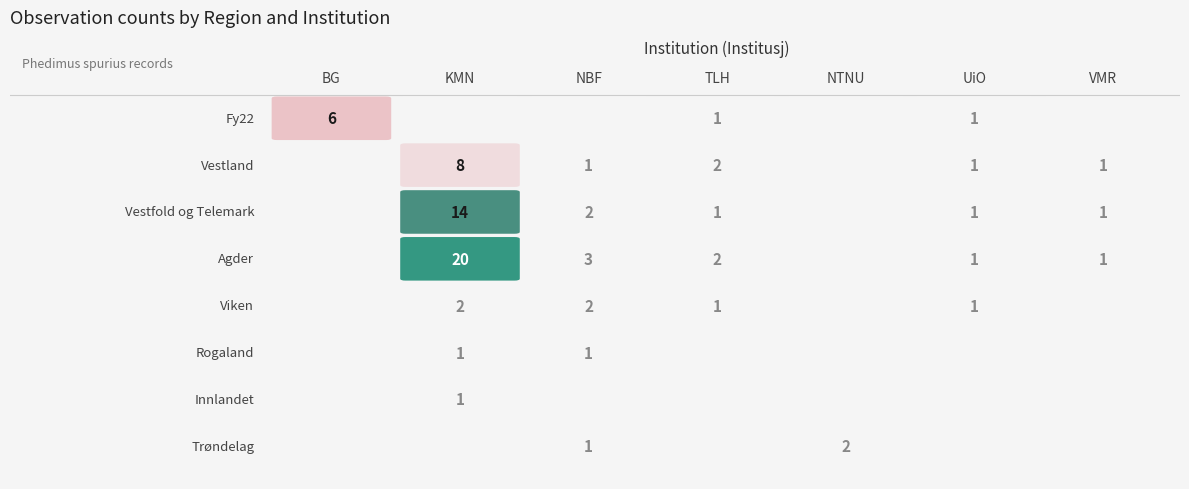

Reading left to right, extract all data points from this chart.

BG: 0=6	1=0	2=0	3=0	4=0	5=0	6=0	7=0
KMN: 0=0	1=8	2=14	3=20	4=2	5=1	6=1	7=0
NBF: 0=0	1=1	2=2	3=3	4=2	5=1	6=0	7=1
TLH: 0=1	1=2	2=1	3=2	4=1	5=0	6=0	7=0
NTNU: 0=0	1=0	2=0	3=0	4=0	5=0	6=0	7=2
UiO: 0=1	1=1	2=1	3=1	4=1	5=0	6=0	7=0
VMR: 0=0	1=1	2=1	3=1	4=0	5=0	6=0	7=0